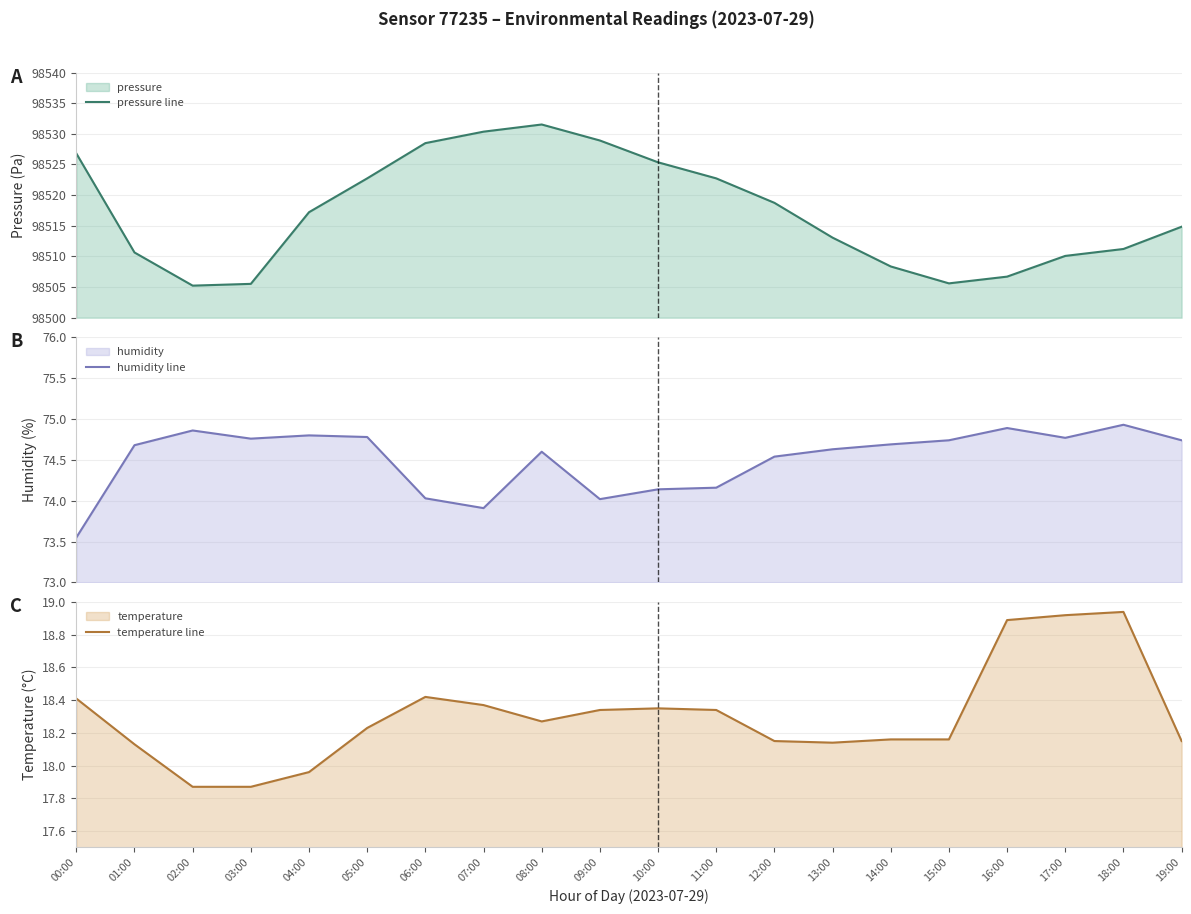

True or false: temperature line and pressure line cross at least once.

False